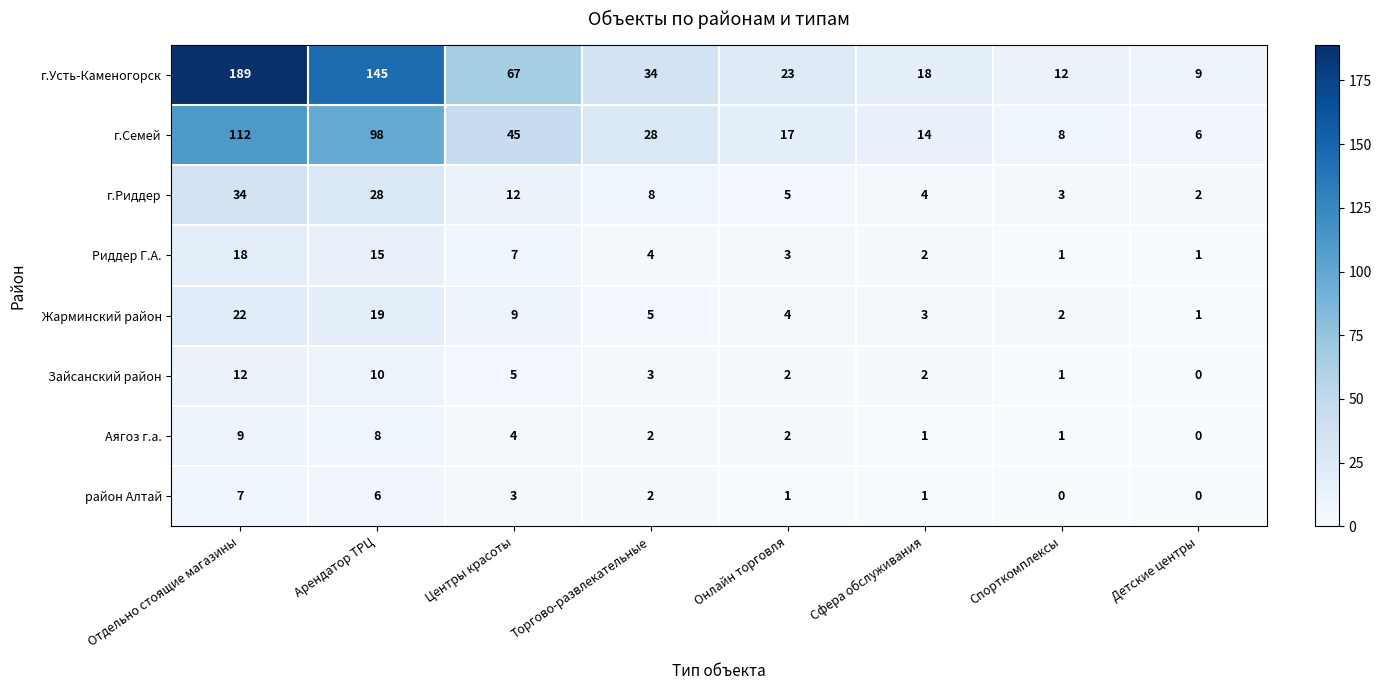

At which label does Зайсанский район first exceed 3?

Отдельно стоящие магазины